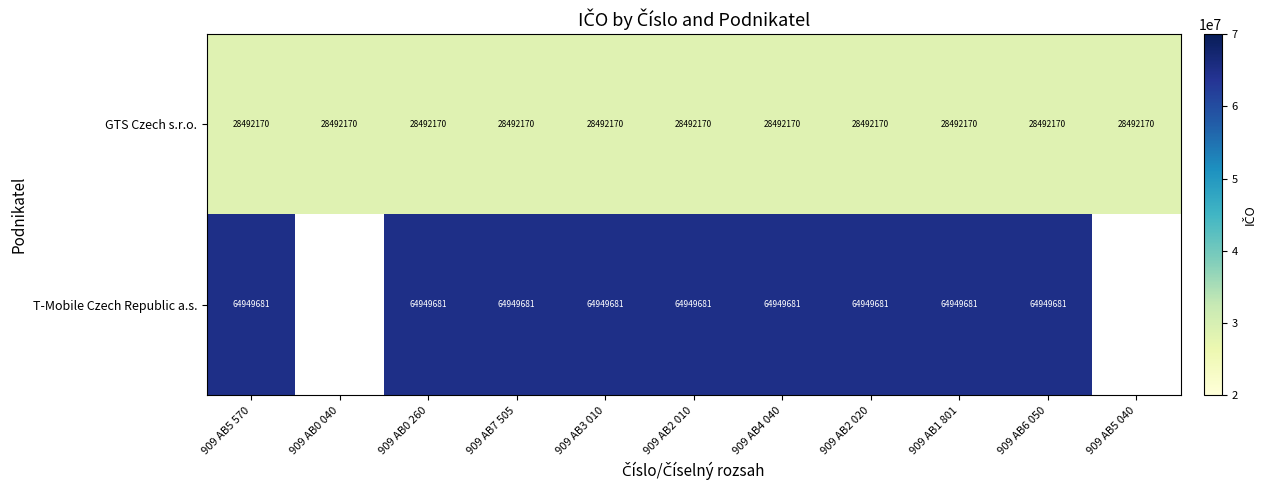

Rank the series at 909 AB1 801 from lowest to highest value.

GTS Czech s.r.o., T-Mobile Czech Republic a.s.